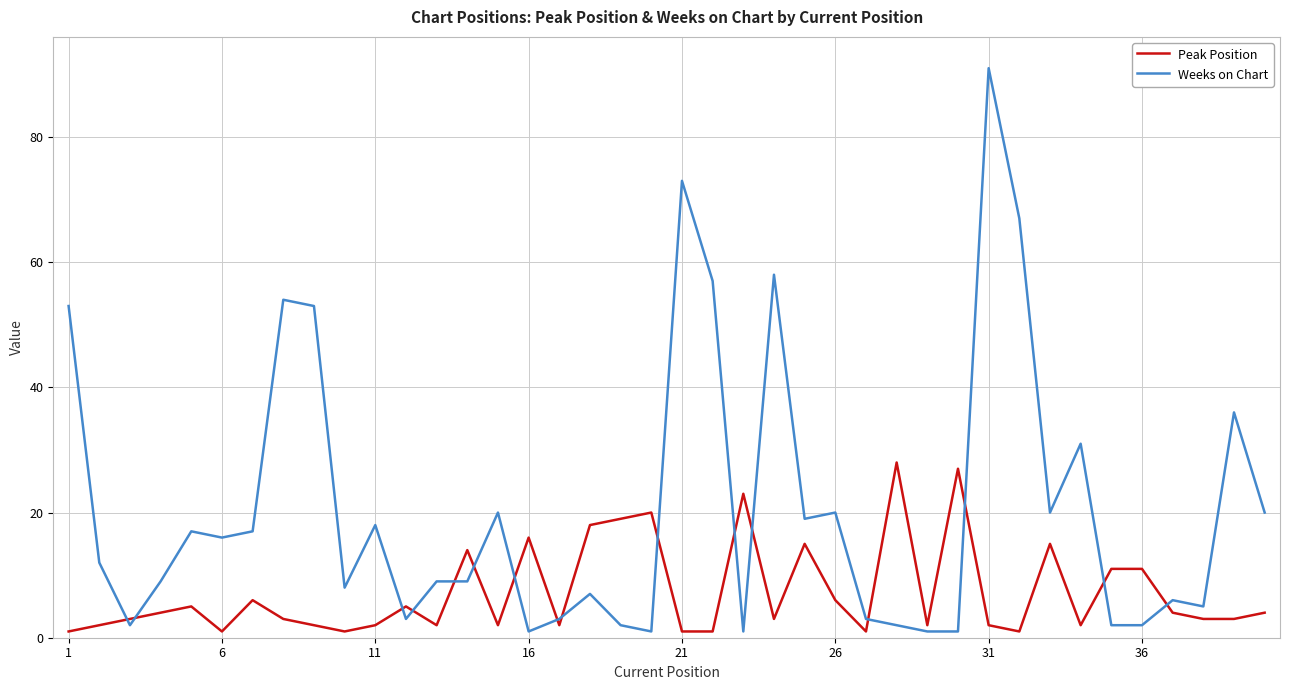

What is the maximum value for Peak Position?

28